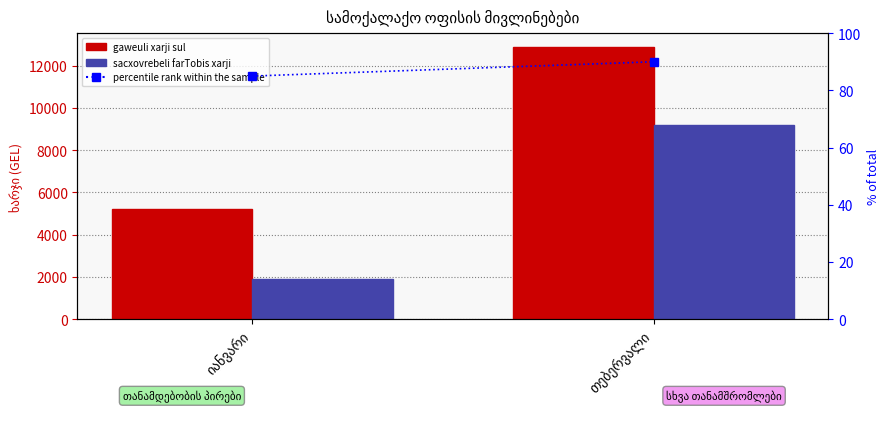

What is the sum of all sacxovrebeli farTobis xarji values?

11091.9